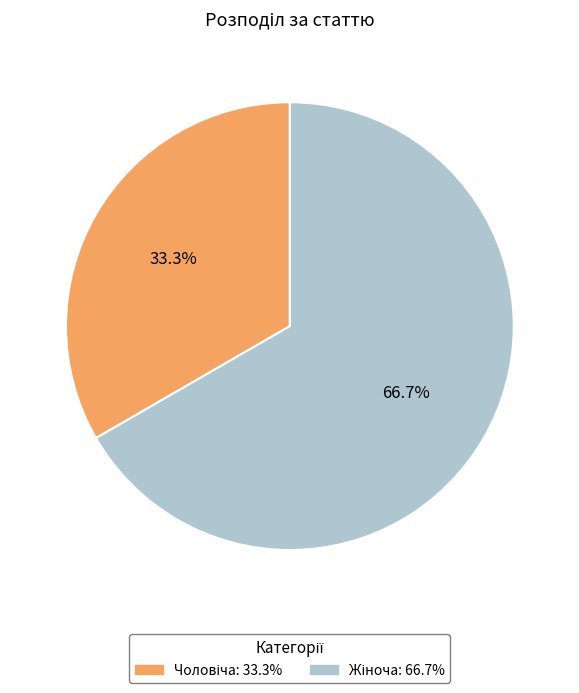

Is there a majority slice in this chart?

Yes